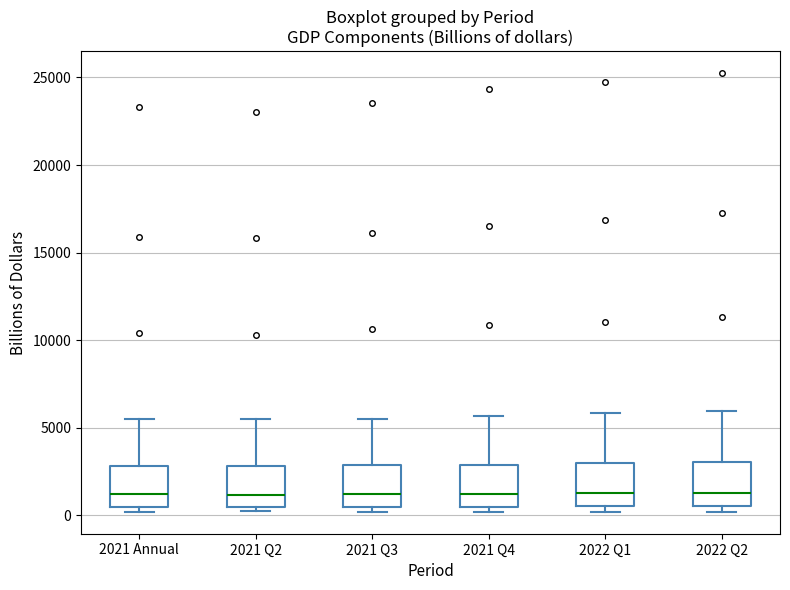

Reading left to right, transcribe this box plot: for each box, give where its median line is, the range the box spans, and where its two whiskers end, as read against the y-axis. The values are not printed on the chart, so give them approximately, as read against the axis.

2021 Annual: median 1000, box 500 to 3000, whiskers 0 to 5500
2021 Q2: median 1000, box 500 to 3000, whiskers 0 to 5500
2021 Q3: median 1000, box 500 to 3000, whiskers 0 to 5500
2021 Q4: median 1000, box 500 to 3000, whiskers 0 to 5500
2022 Q1: median 1500, box 500 to 3000, whiskers 0 to 6000
2022 Q2: median 1500, box 500 to 3000, whiskers 0 to 6000